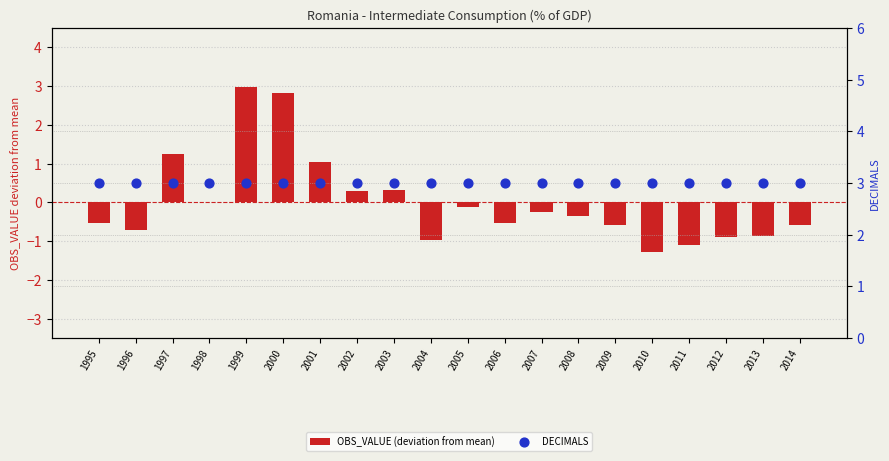

At how many categories does at least one series exceed 1?

20